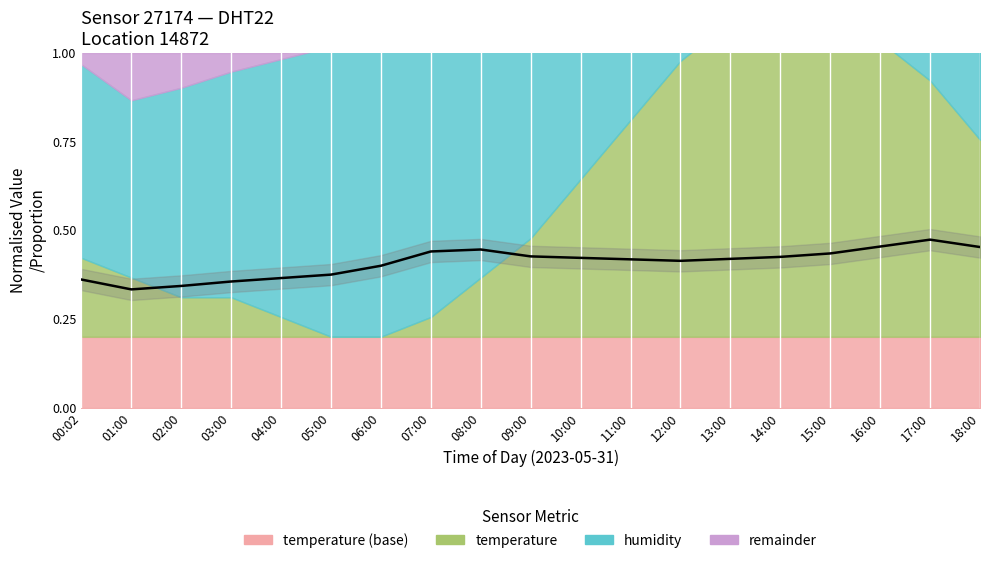

Reading left to right, extract all data points from this chart.

00:02=0.4	01:00=0.3	02:00=0.3	03:00=0.4	04:00=0.4	05:00=0.4	06:00=0.4	07:00=0.4	08:00=0.4	09:00=0.4	10:00=0.4	11:00=0.4	12:00=0.4	13:00=0.4	14:00=0.4	15:00=0.4	16:00=0.5	17:00=0.5	18:00=0.5